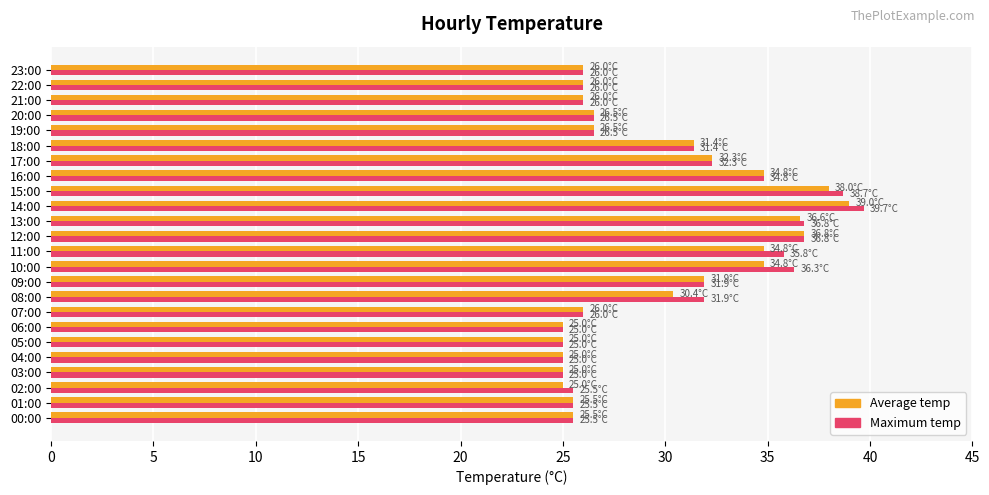

Which category has the highest value in the Average temp series?

14:00